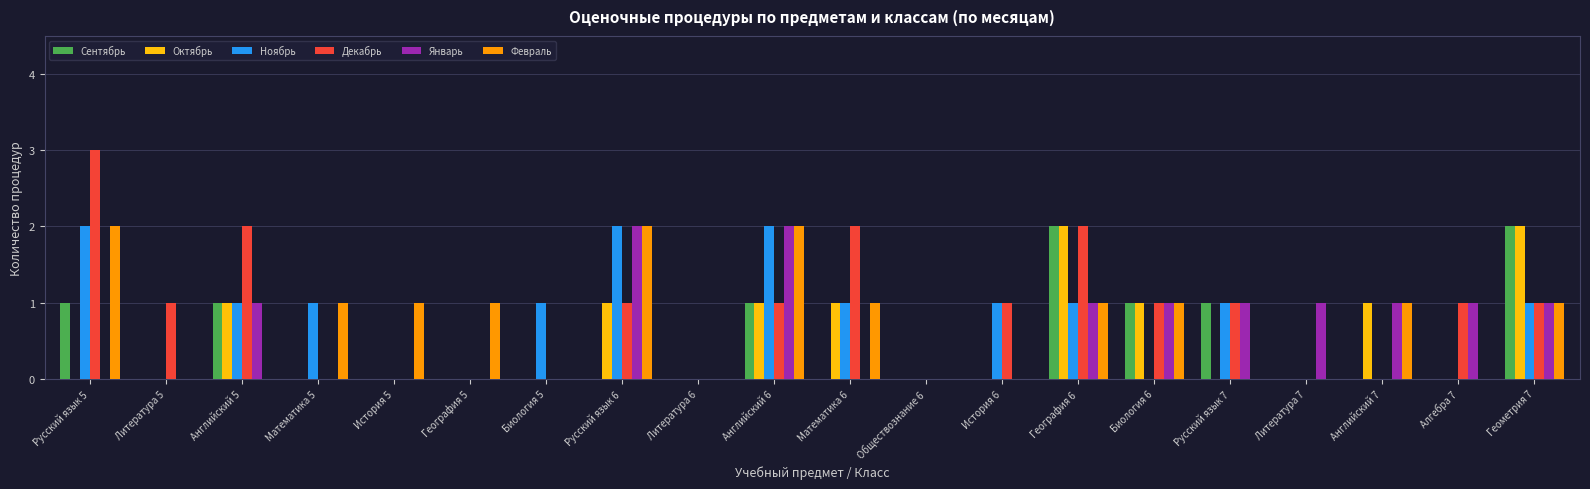

Reading left to right, list all the values displayed in this chart.

Сентябрь: 1	0	1	0	0	0	0	0	0	1	0	0	0	2	1	1	0	0	0	2
Октябрь: 0	0	1	0	0	0	0	1	0	1	1	0	0	2	1	0	0	1	0	2
Ноябрь: 2	0	1	1	0	0	1	2	0	2	1	0	1	1	0	1	0	0	0	1
Декабрь: 3	1	2	0	0	0	0	1	0	1	2	0	1	2	1	1	0	0	1	1
Январь: 0	0	1	0	0	0	0	2	0	2	0	0	0	1	1	1	1	1	1	1
Февраль: 2	0	0	1	1	1	0	2	0	2	1	0	0	1	1	0	0	1	0	1